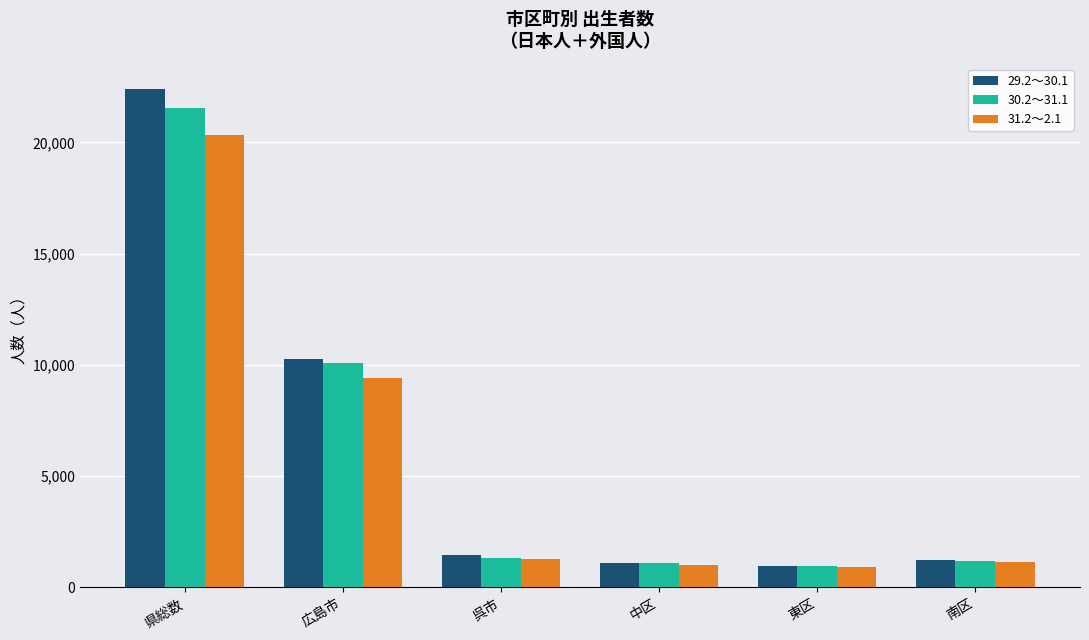

What is the spread (max minus min) of values at 中区?

77